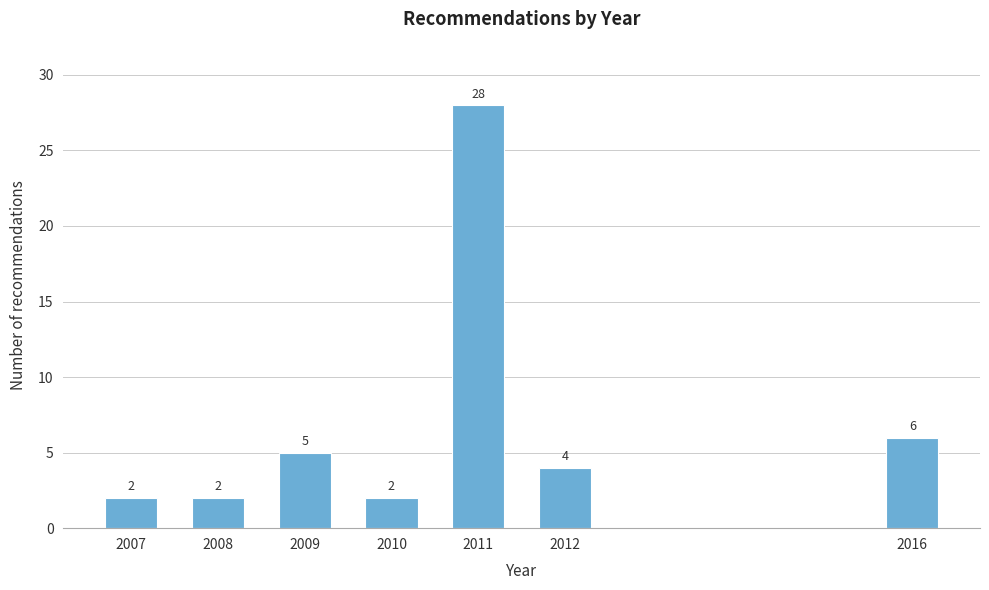

Reading right to left, what are all the values shown in this chart?

2016=6	2012=4	2011=28	2010=2	2009=5	2008=2	2007=2